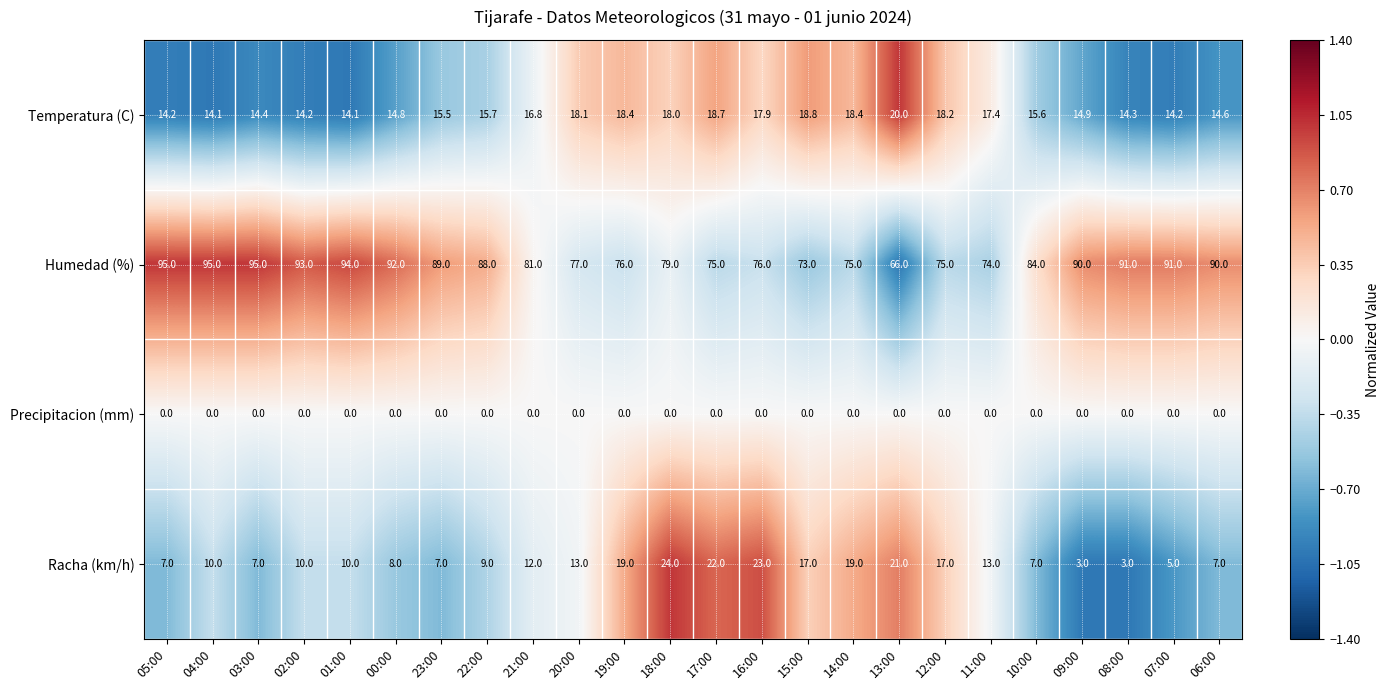

What is the maximum value shown in the chart?

95.0